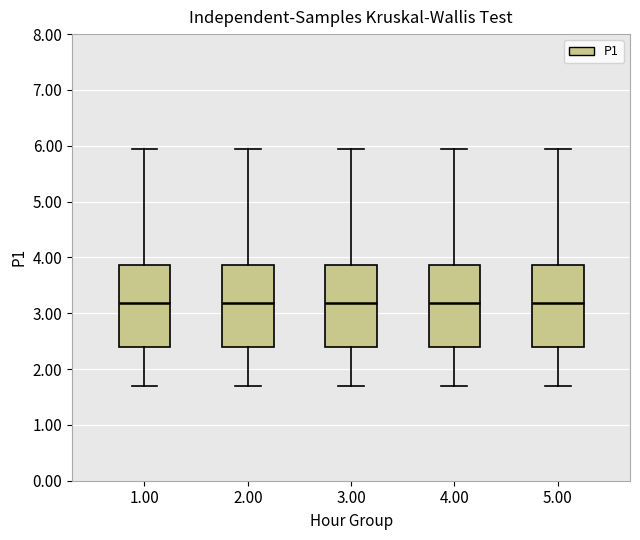

Reading left to right, read every box against the y-axis: the position of its median line, the range the box covers, and the ends of its whiskers. The values are not printed on the chart, so give them approximately, as read against the axis.

1.00: median 3.2, box 2.4 to 3.9, whiskers 1.7 to 6.0
2.00: median 3.2, box 2.4 to 3.9, whiskers 1.7 to 6.0
3.00: median 3.2, box 2.4 to 3.9, whiskers 1.7 to 6.0
4.00: median 3.2, box 2.4 to 3.9, whiskers 1.7 to 6.0
5.00: median 3.2, box 2.4 to 3.9, whiskers 1.7 to 6.0